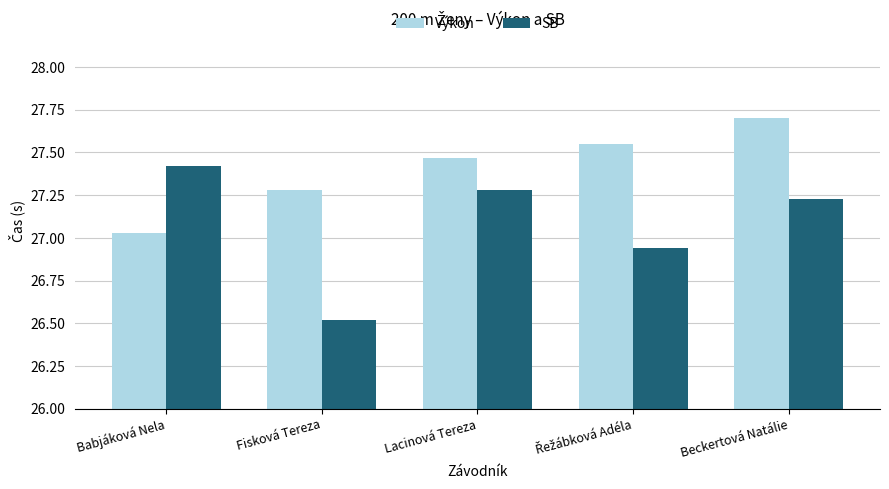

Rank the series by their average value, from highest to lowest.

Výkon, SB